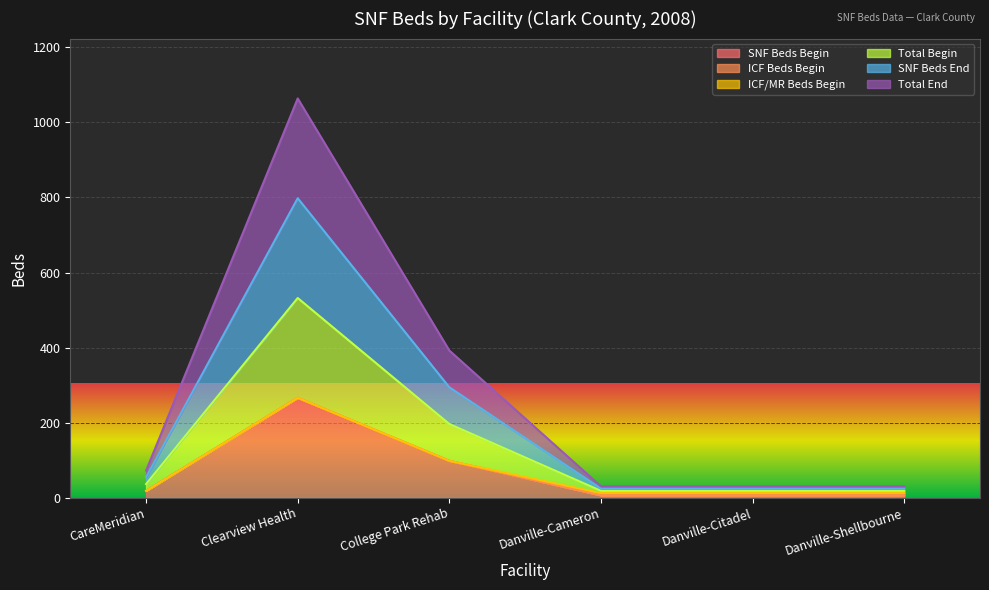

At which category does SNF Beds End reach its first local peak?

Clearview Health